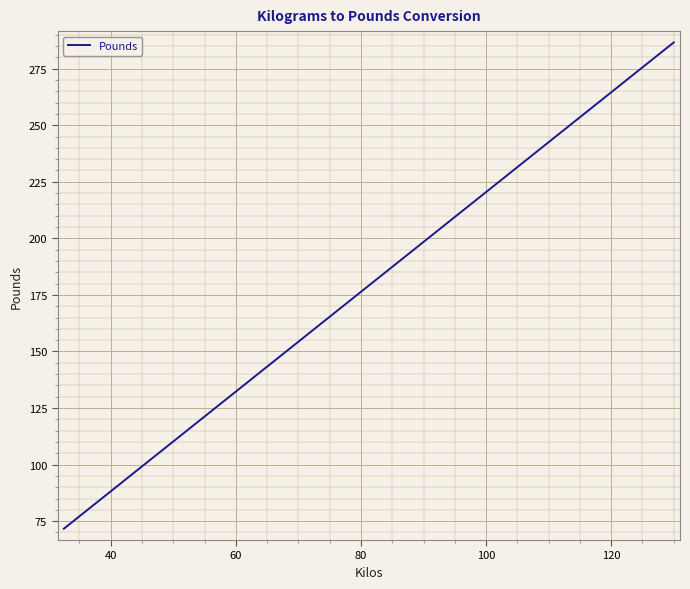

What is the smallest value displayed?

71.7